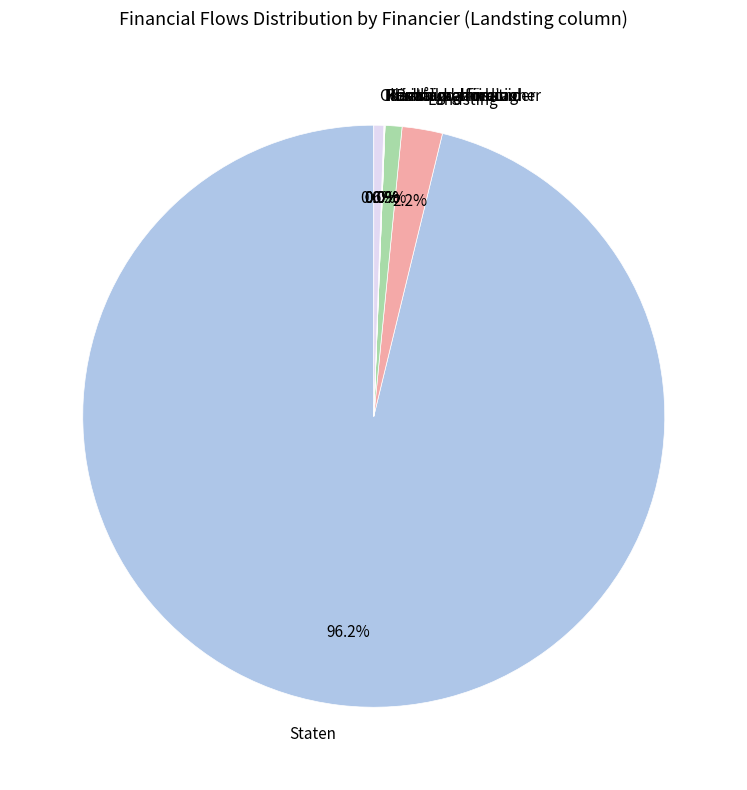

How much of the chart is everything except Primärkommun?

99.1%